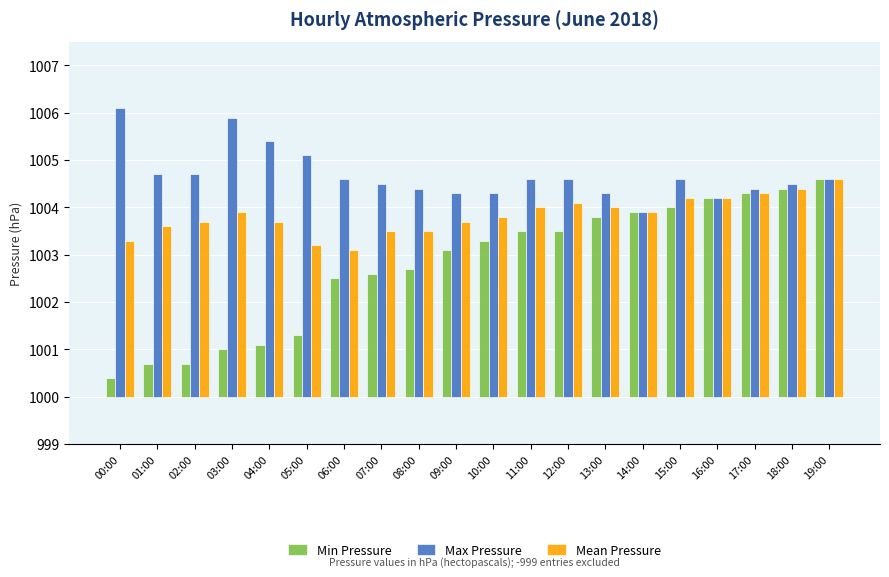

Are the bars grouped side by side (vs. stacked)?

Yes